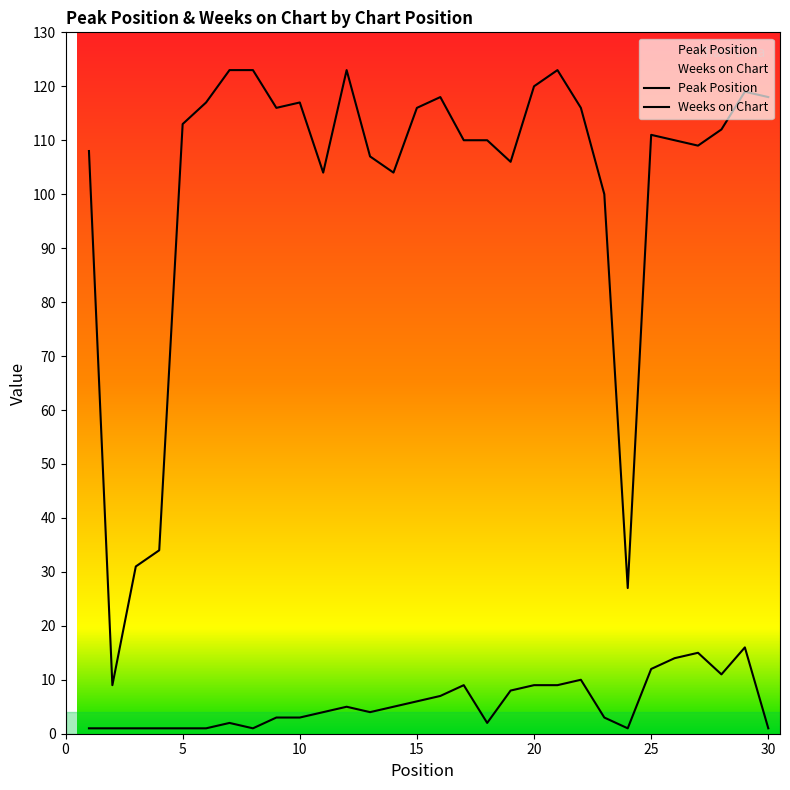

How many data points in Peak Position are above 4?

14